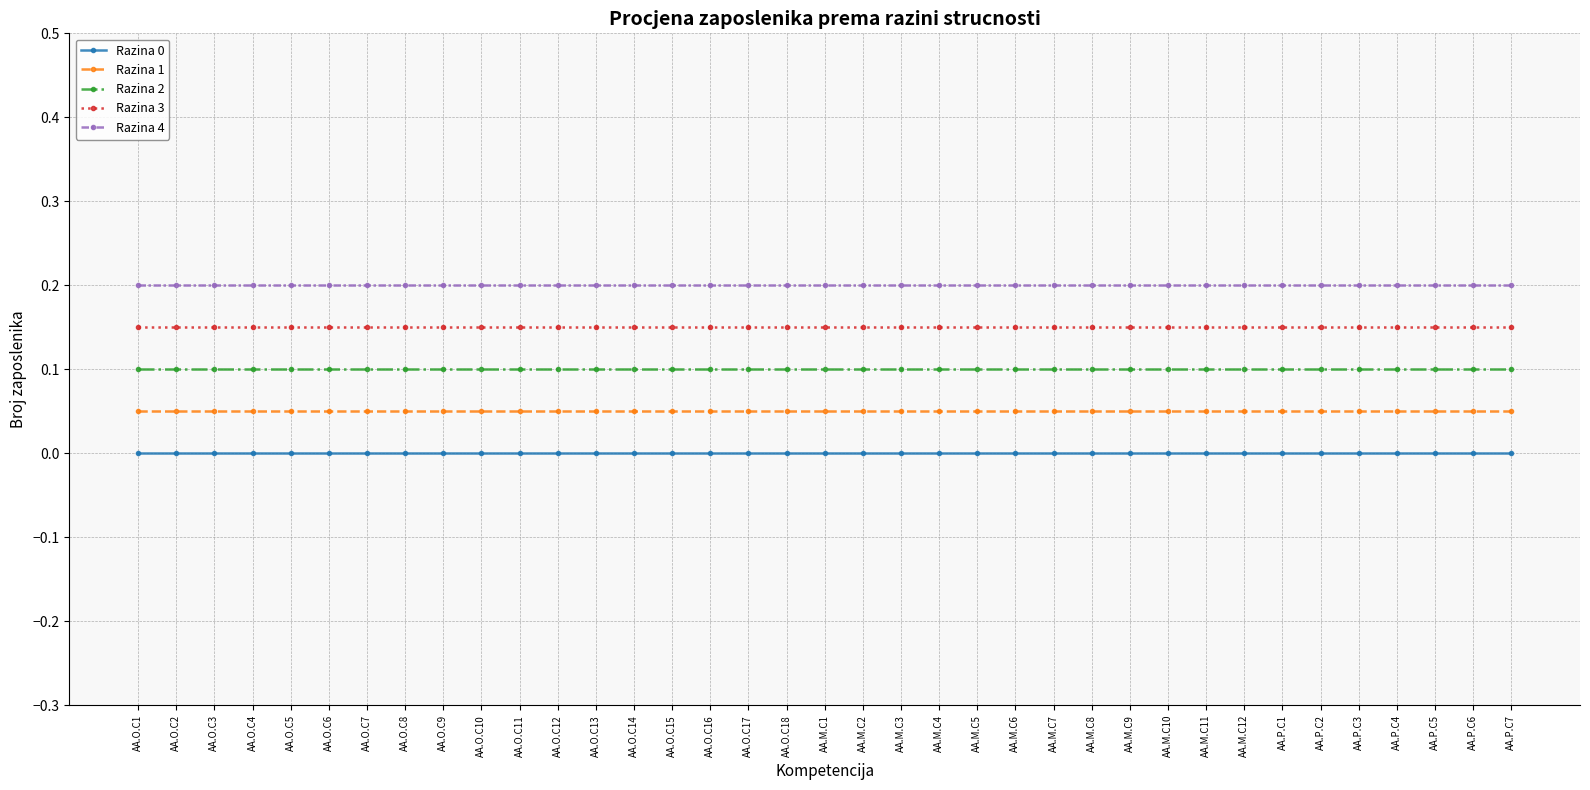

Is it true that Razina 4 equals 0.2 at AA.O.C18?

True